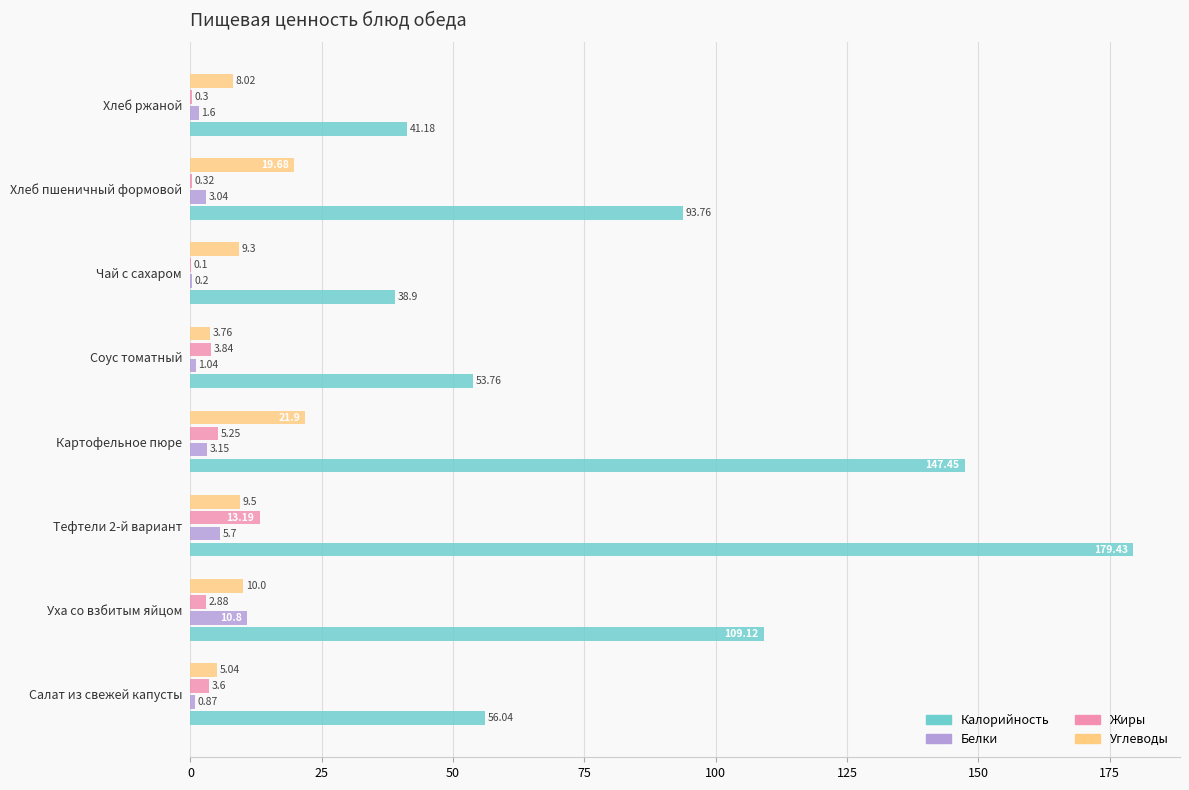

At which label is Калорийность closest to 109?

Уха со взбитым яйцом